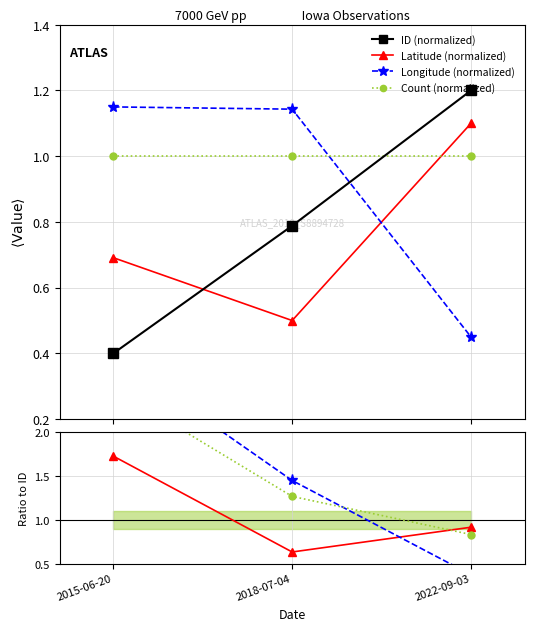

What is the maximum value for Count (normalized)?

1.0